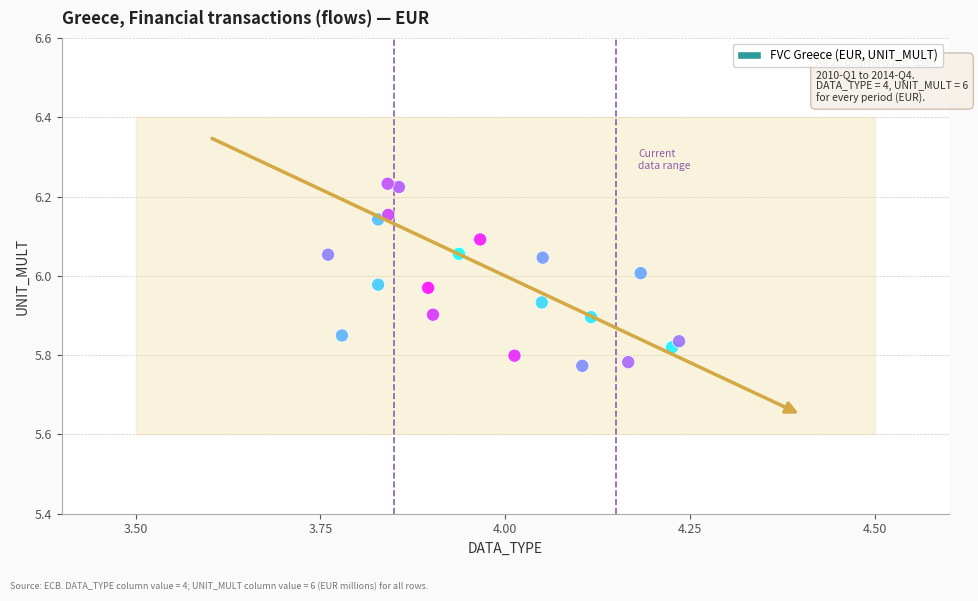

What is the range of Y values (max minus min)?

0.5